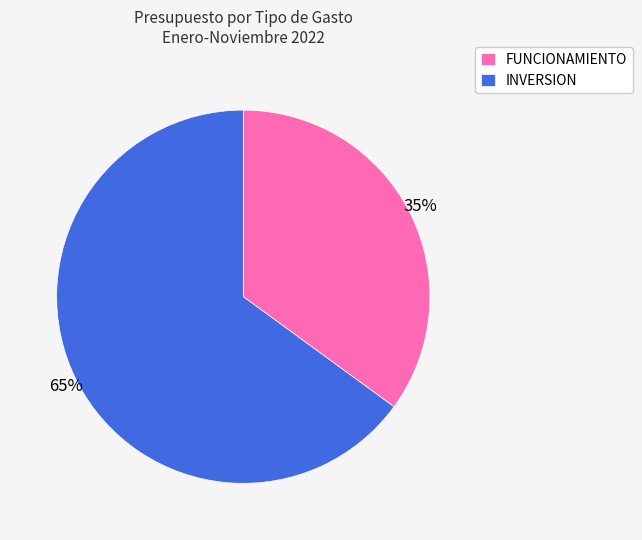

The FUNCIONAMIENTO slice represents 35% of the pie. True or false?

True